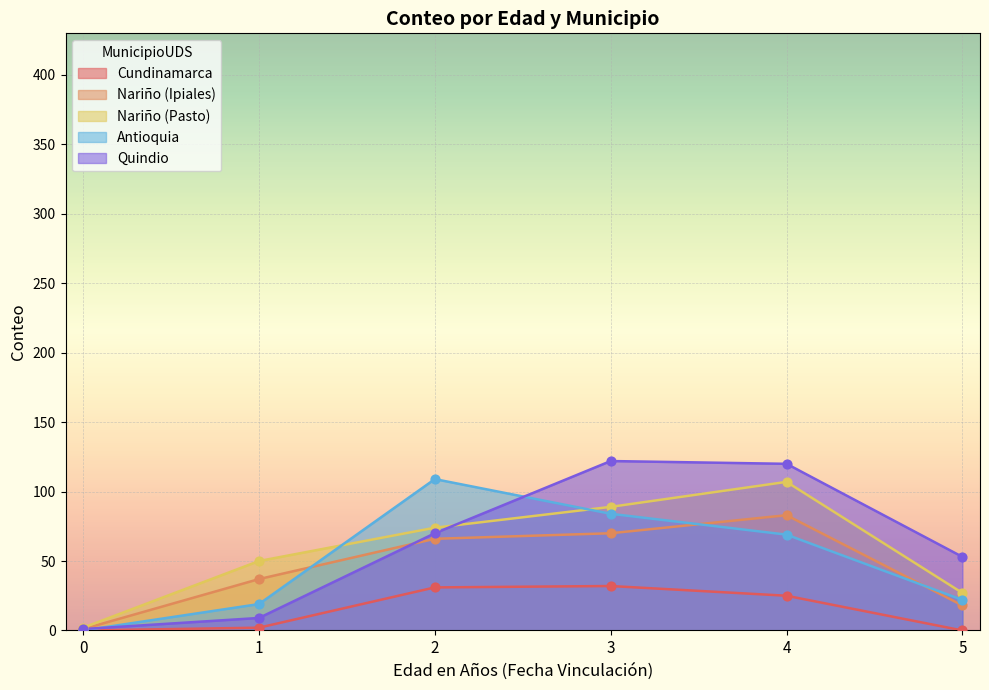

Which series has the largest Y range (max minus min)?

Quindio